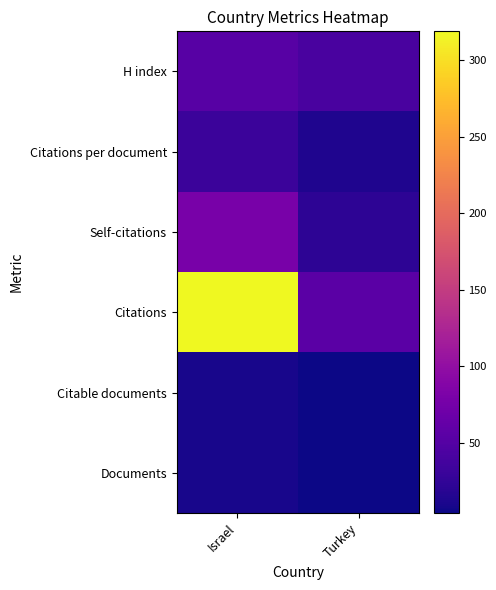

How many categories are shown in the chart?

2